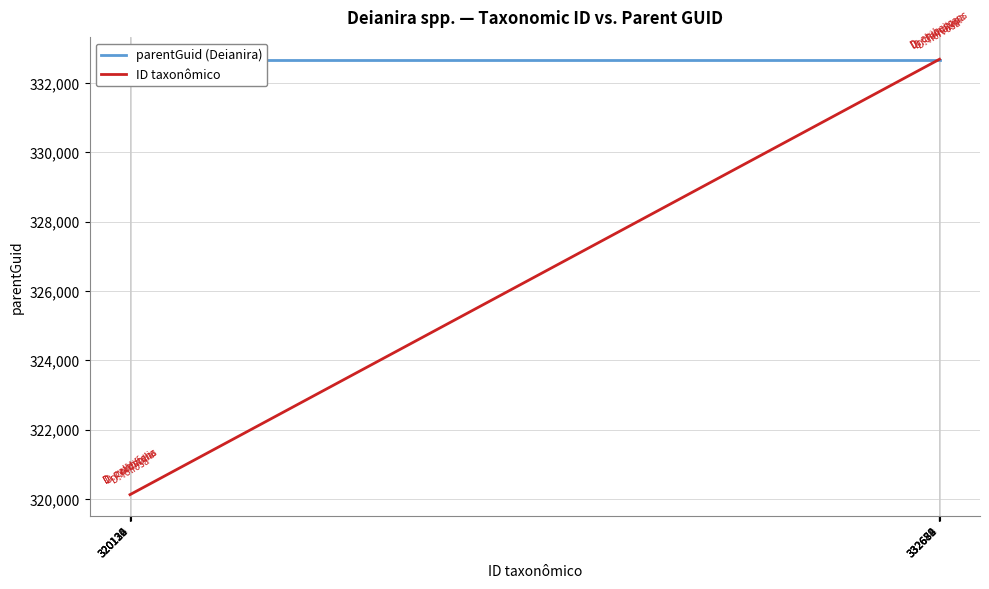

At which category is the sum across all series the highest?

332689